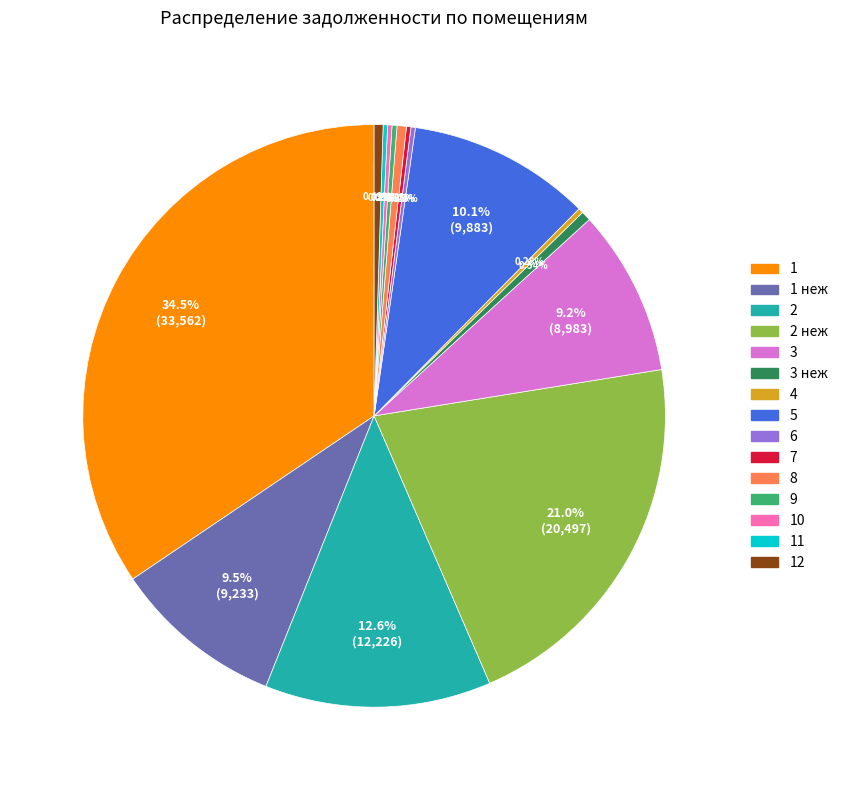

Is there a majority slice in this chart?

No